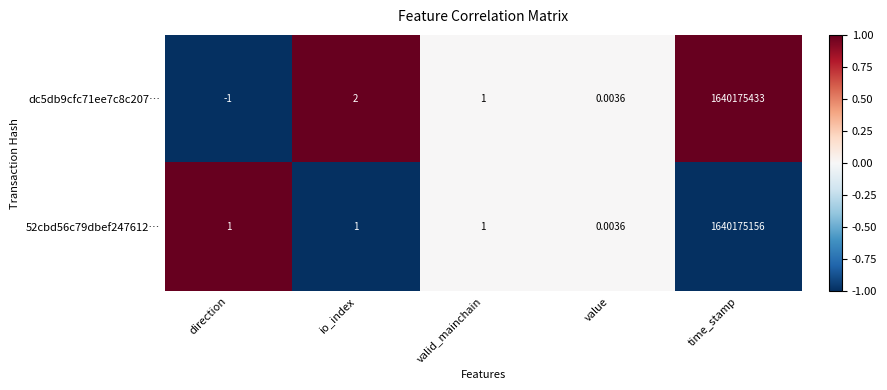

List the labels in order of dc5db9cfc71ee7c8c207… value, largest first.

time_stamp, io_index, valid_mainchain, value, direction